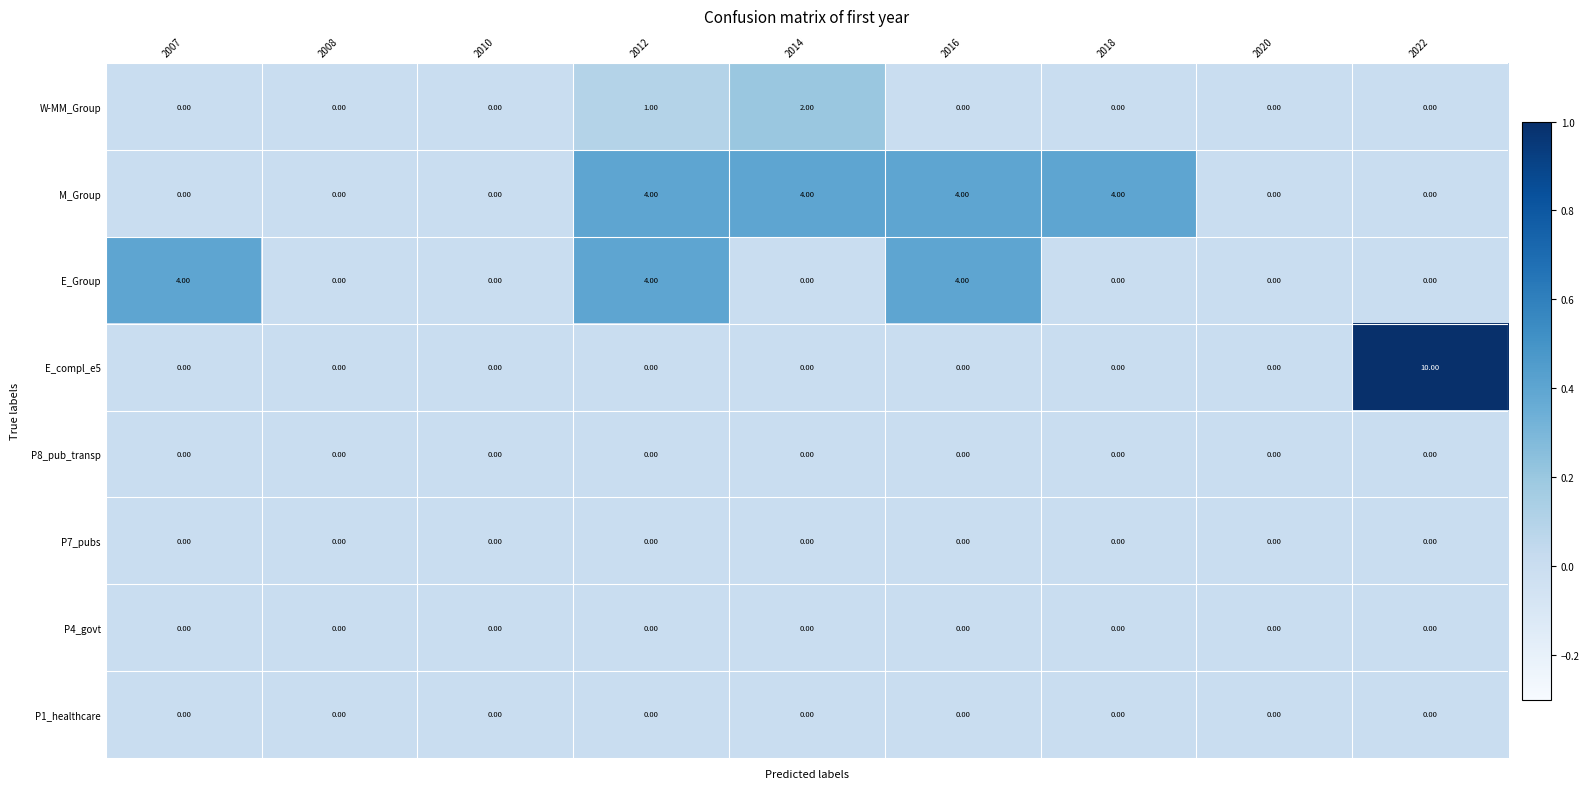

What is the difference between the maximum and minimum values in the E_compl_e5 series?

10